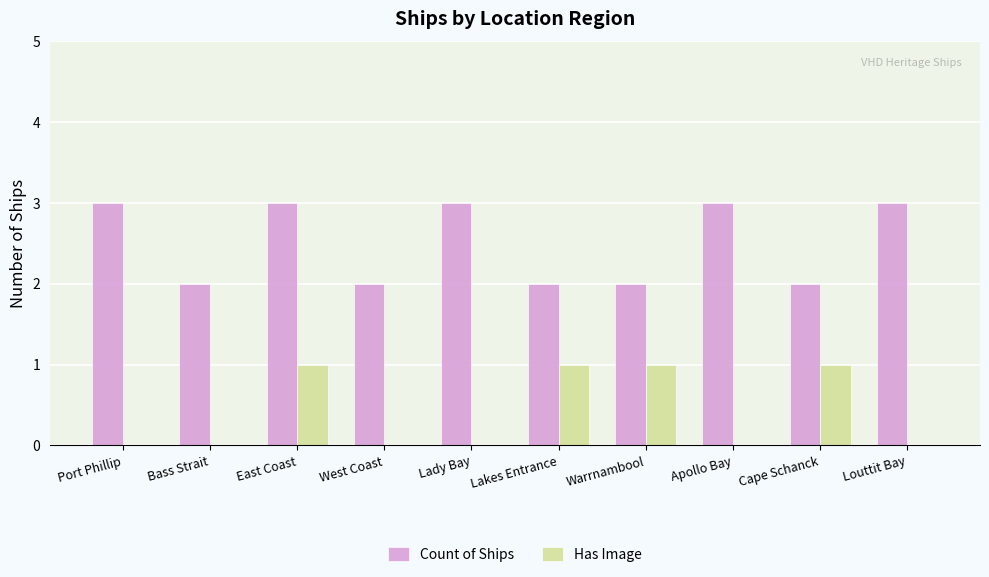

Are the bars horizontal?

No